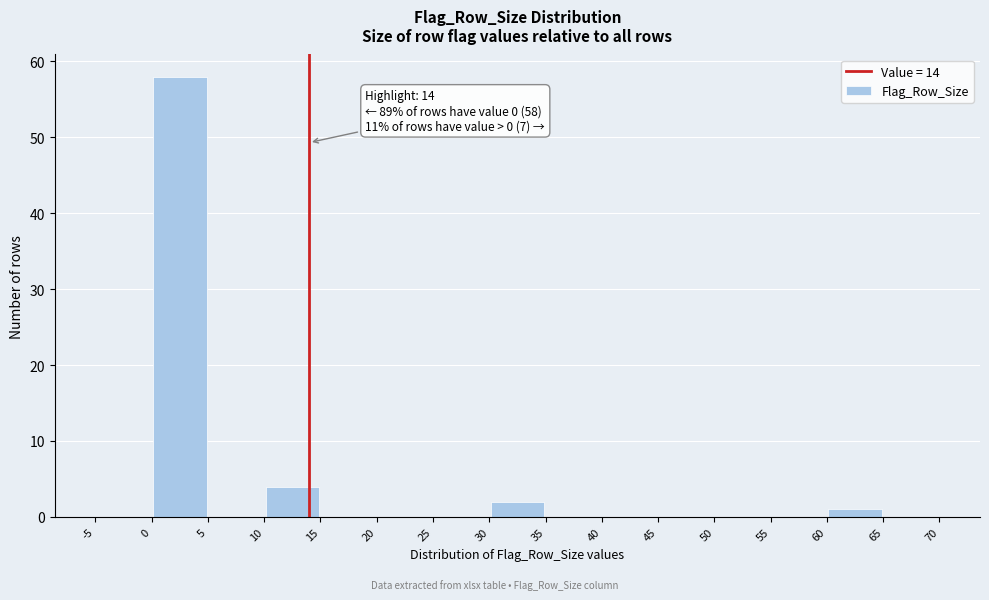

Which range on the x-axis has the tallest bar?

0 to 5